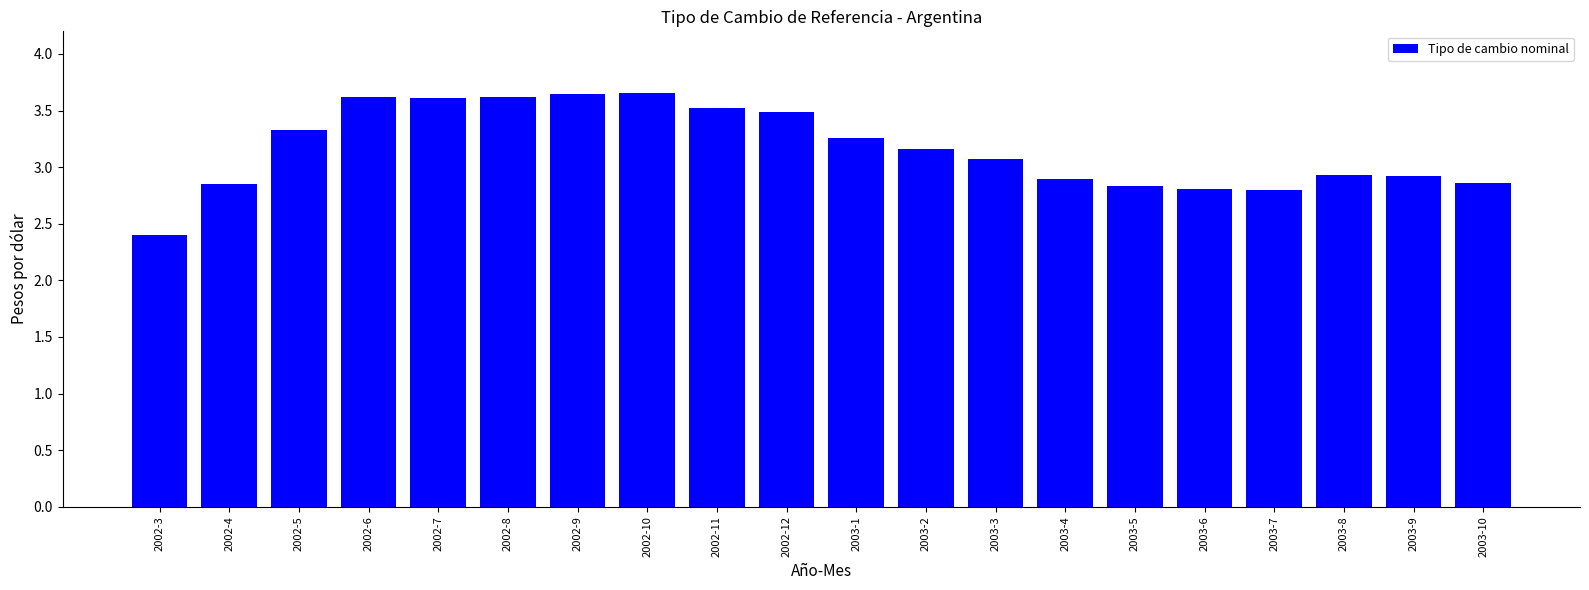

Is it true that the value at 2003-6 is 2.8?

True